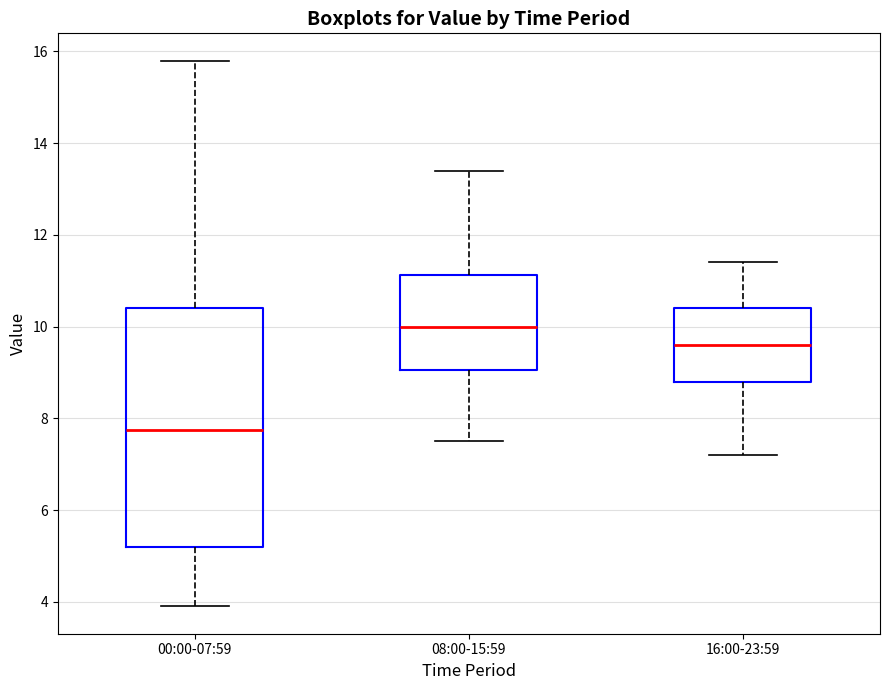

Where is the lower edge of the box for 16:00-23:59 on the y-axis? The values are not printed on the chart, so give them approximately, as read against the axis.

8.8